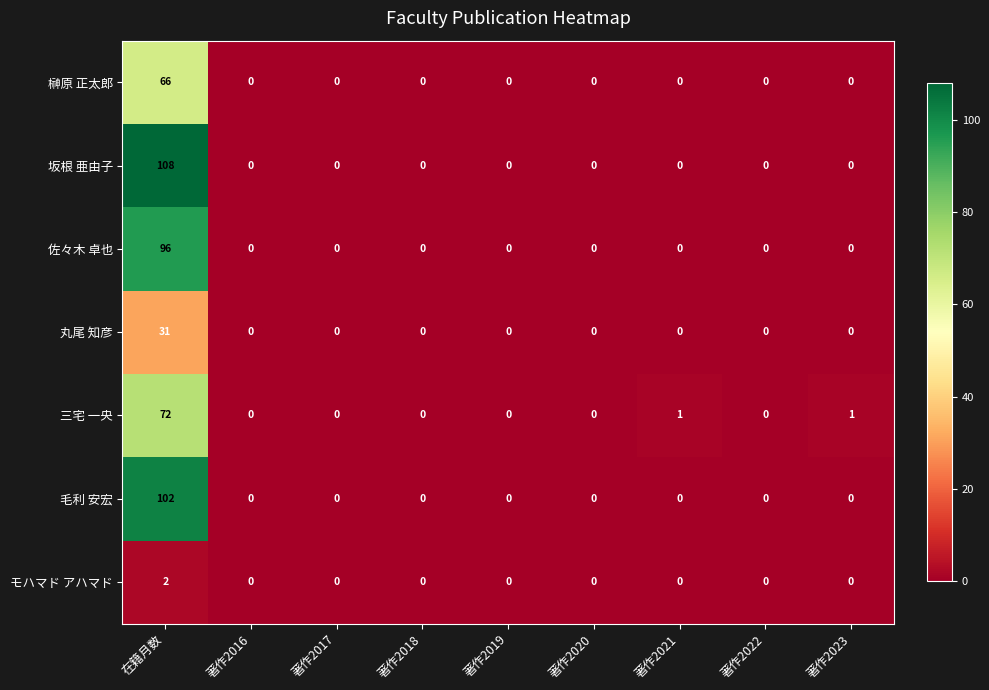

At which label does 坂根 亜由子 reach its peak?

在籍月数